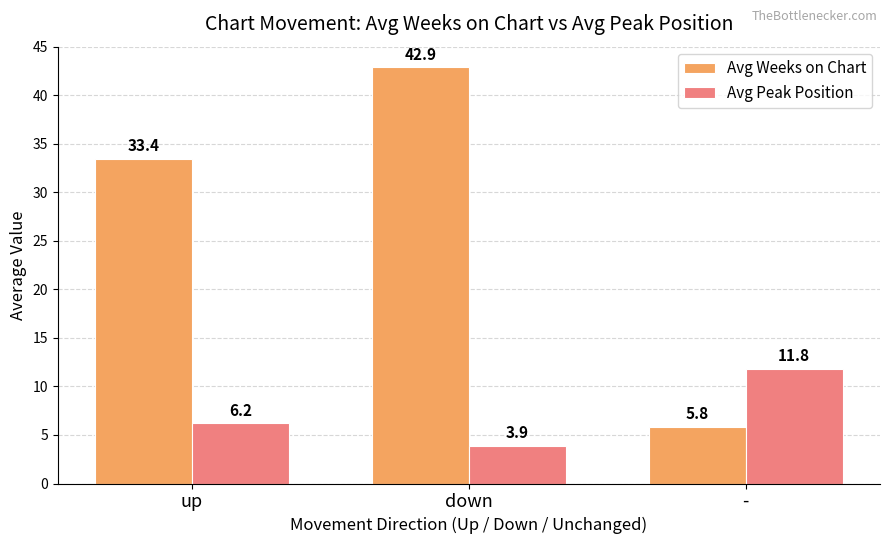

List the series in order of their peak value, lowest first.

Avg Peak Position, Avg Weeks on Chart